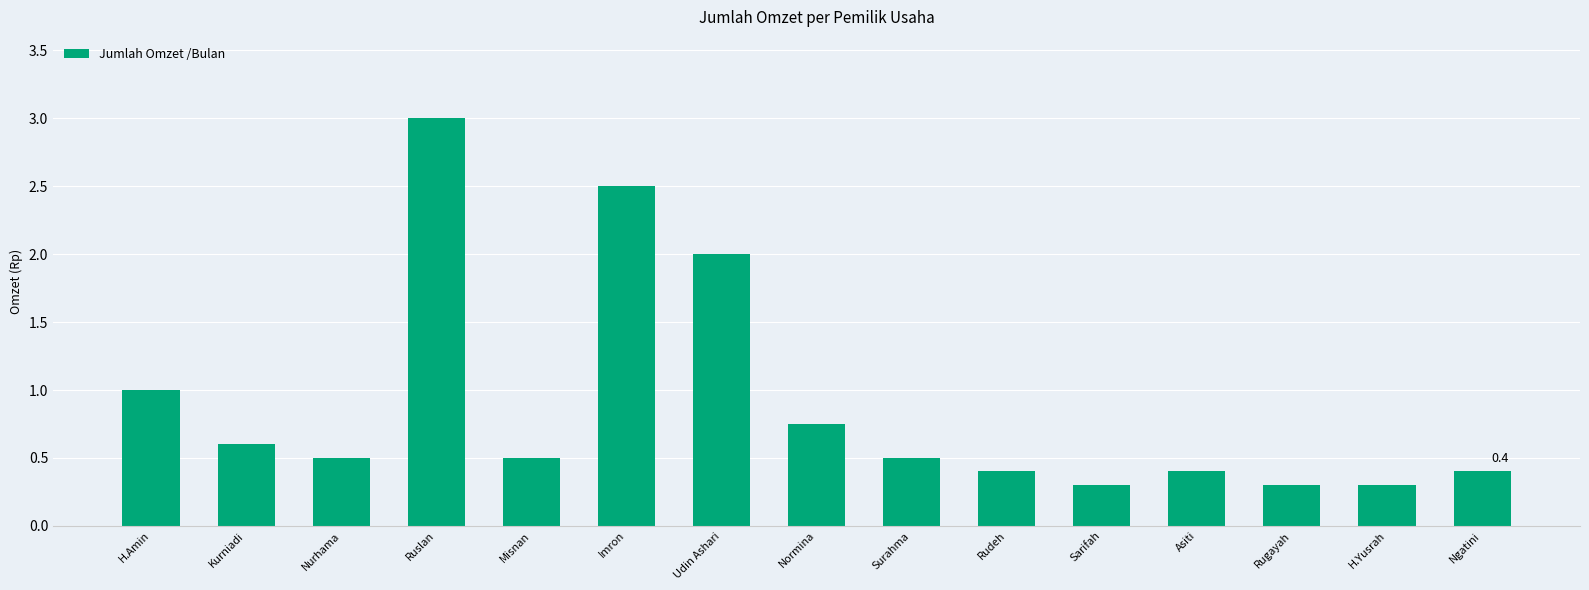

Between Kurniadi and Asiti, which is larger?

Kurniadi